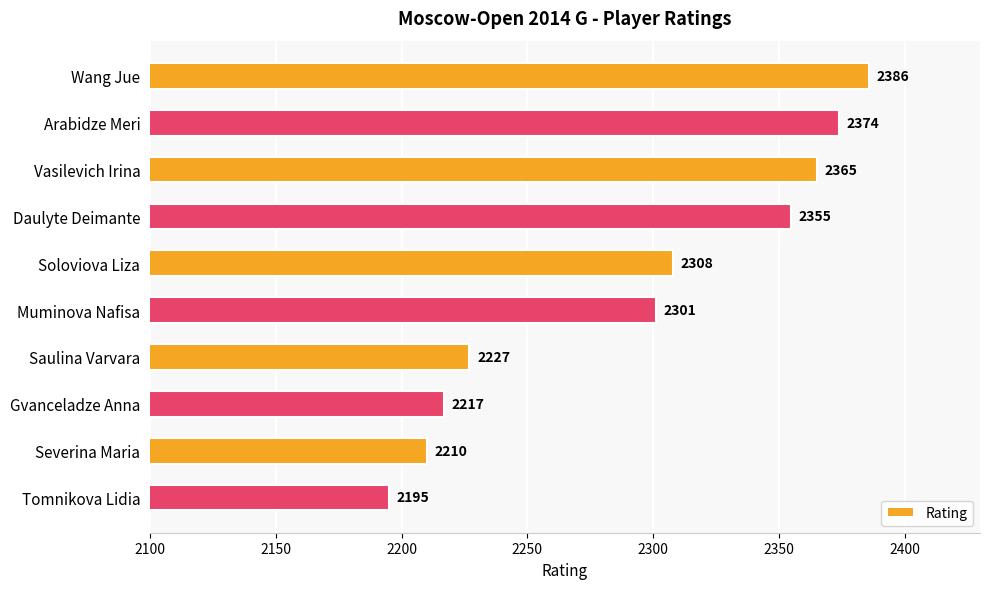

Reading top to bottom, extract all data points from this chart.

Wang Jue=2386	Arabidze Meri=2374	Vasilevich Irina=2365	Daulyte Deimante=2355	Soloviova Liza=2308	Muminova Nafisa=2301	Saulina Varvara=2227	Gvanceladze Anna=2217	Severina Maria=2210	Tomnikova Lidia=2195